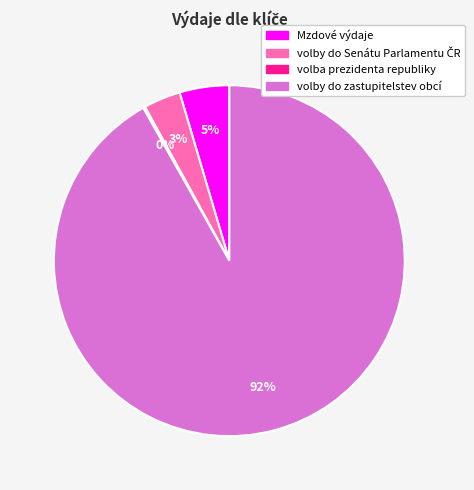

Is there a majority slice in this chart?

Yes